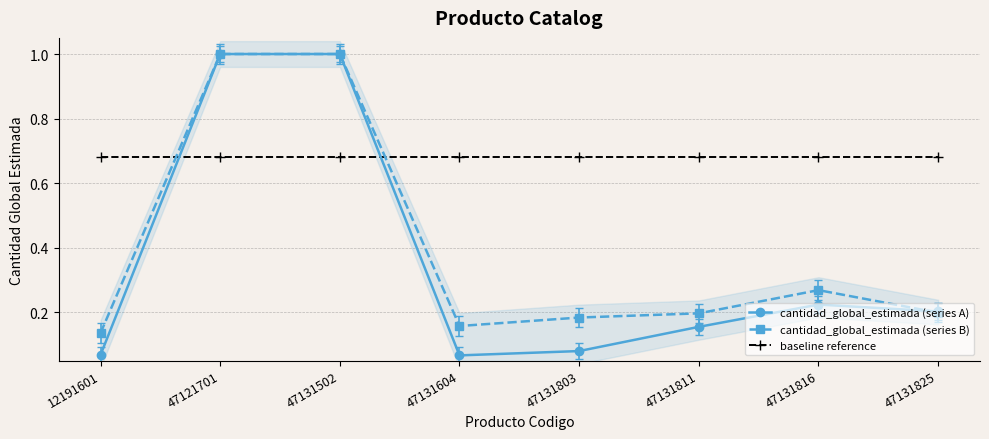

Reading left to right, what are all the values shown in this chart?

cantidad_global_estimada (series A): 0.1	1.0	1.0	0.1	0.1	0.2	0.2	0.2
cantidad_global_estimada (series B): 0.1	1.0	1.0	0.2	0.2	0.2	0.3	0.2
baseline reference: 0.7	0.7	0.7	0.7	0.7	0.7	0.7	0.7